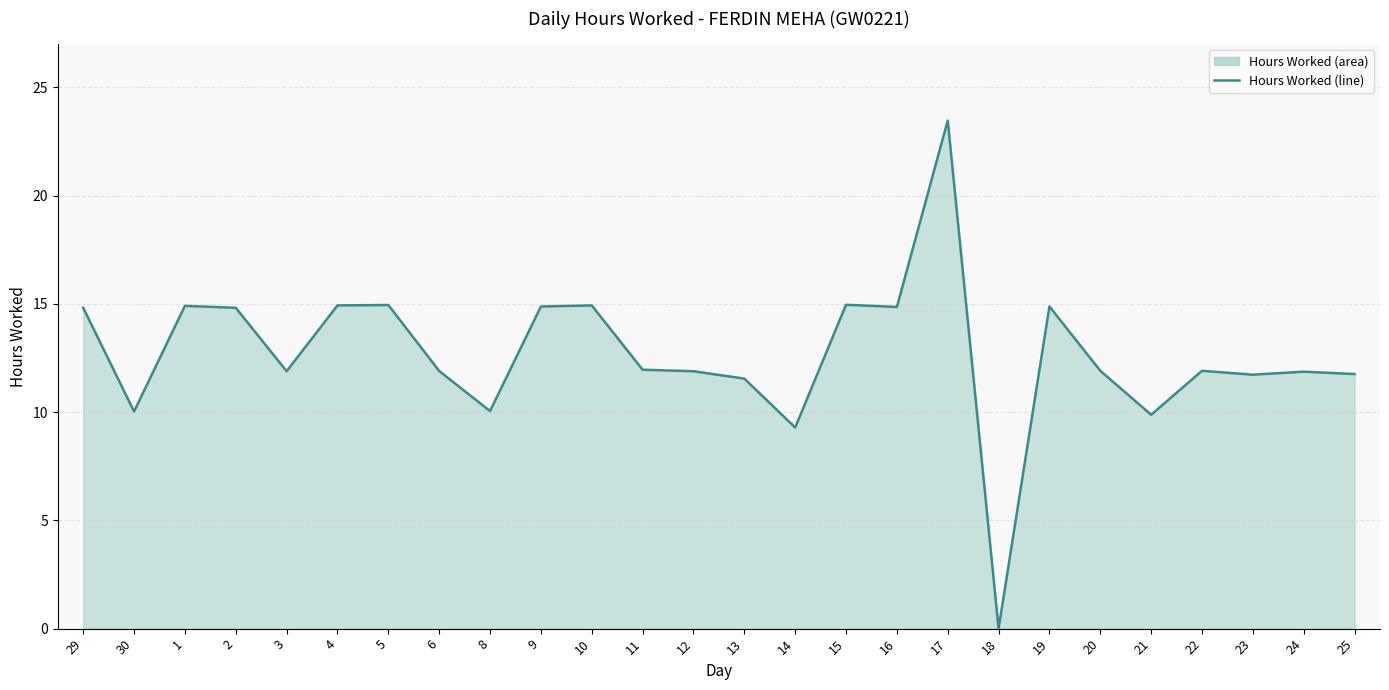

How many lines are shown in the chart?

1